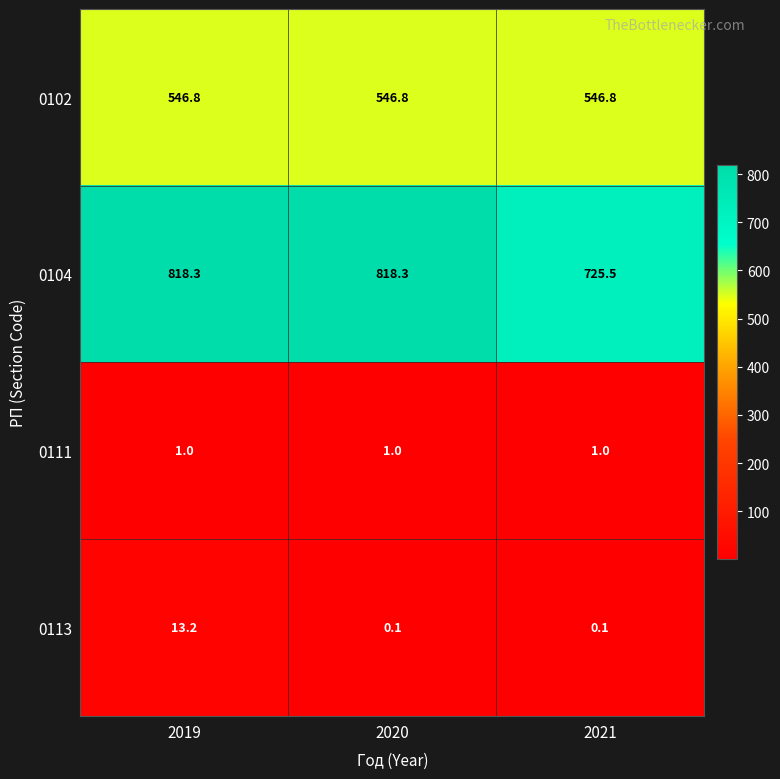

What is the approximate value of 0104 at 2021?

725.5